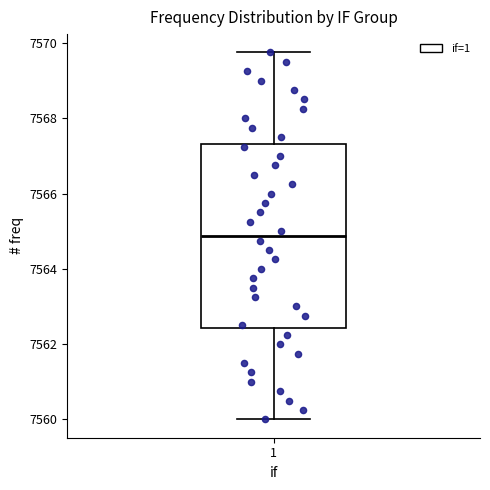

Transcribe this box plot: give where the median line is, the range the box spans, and where the two whiskers end, as read against the y-axis. The values are not printed on the chart, so give them approximately, as read against the axis.

median 7564.8, box 7562.4 to 7567.4, whiskers 7560.0 to 7569.8